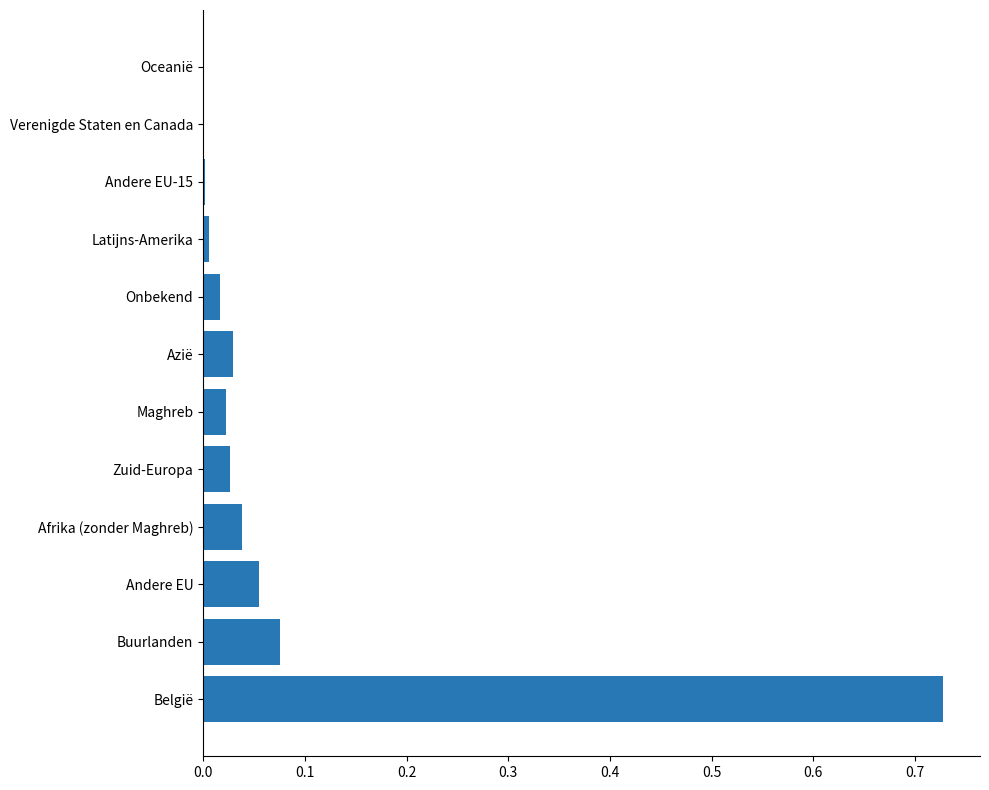

Is it true that the value at Andere EU is 0.0?

False